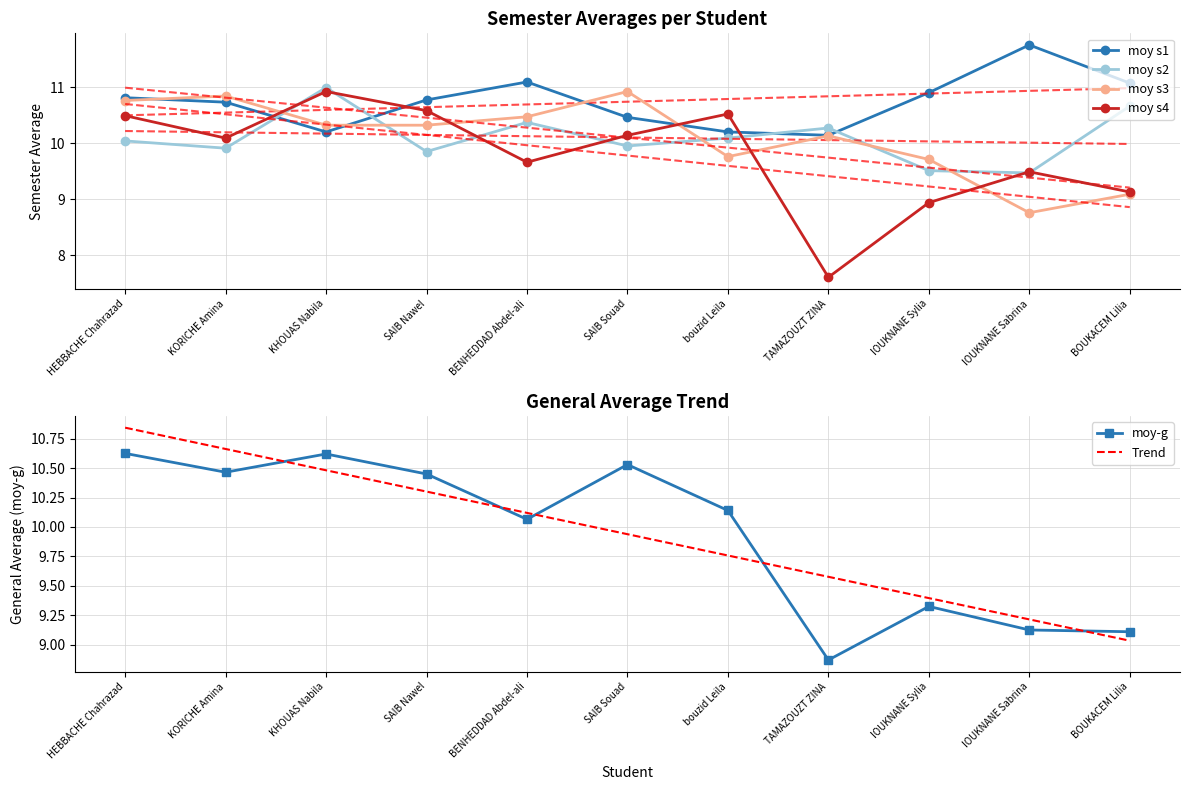

Rank the series at KHOUAS Nabila from highest to lowest value.

moy s2, moy s4, moy-g, Trend, moy s3, moy s1